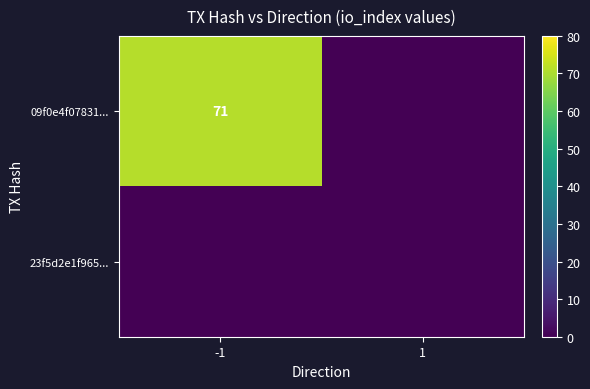

What is the sum of the 09f0e4f07831... values at 1 and -1?

71